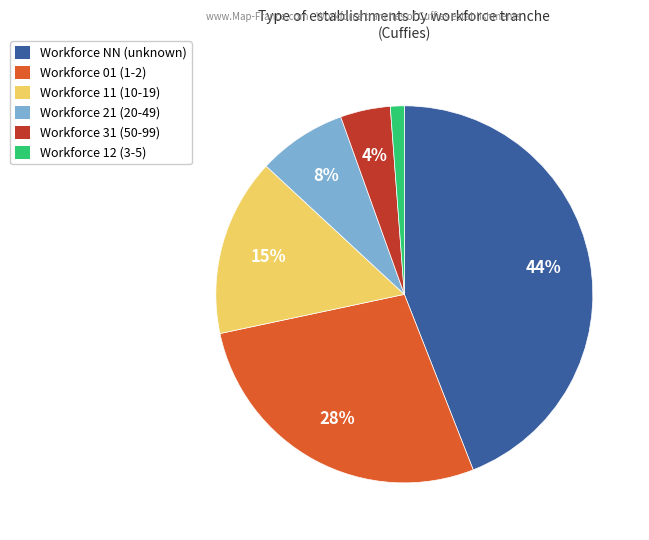

Is there a majority slice in this chart?

No